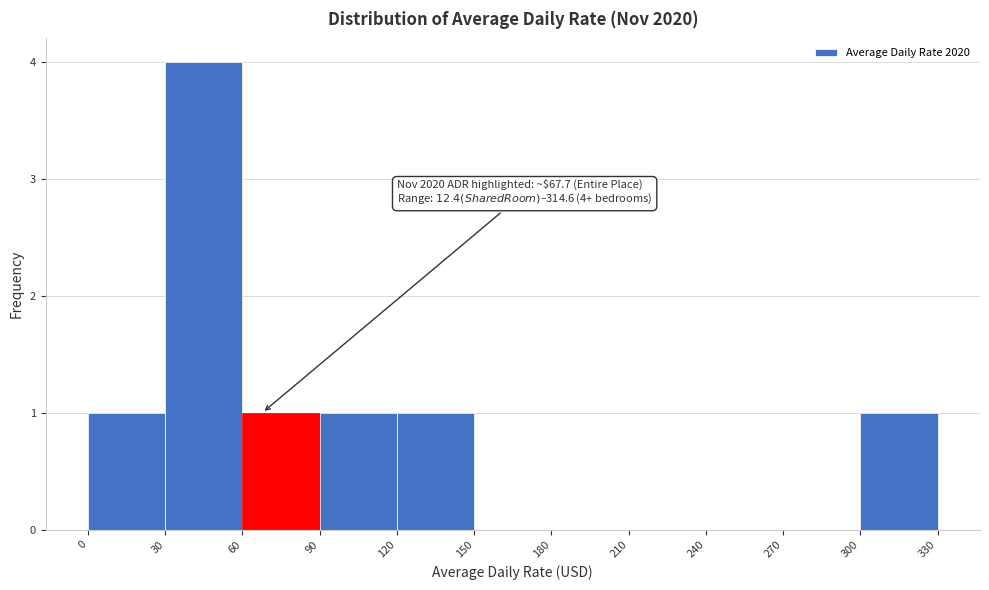

Over which range of the x-axis is the bar tallest?

30 to 60